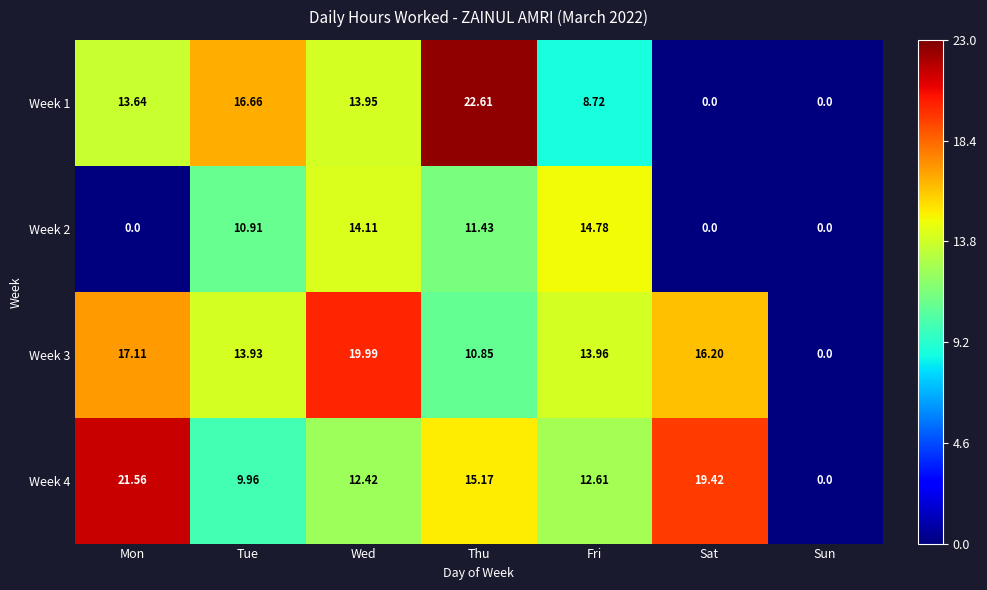

Is the value of Week 4 at Sun greater than the value of Week 1 at Tue?

No